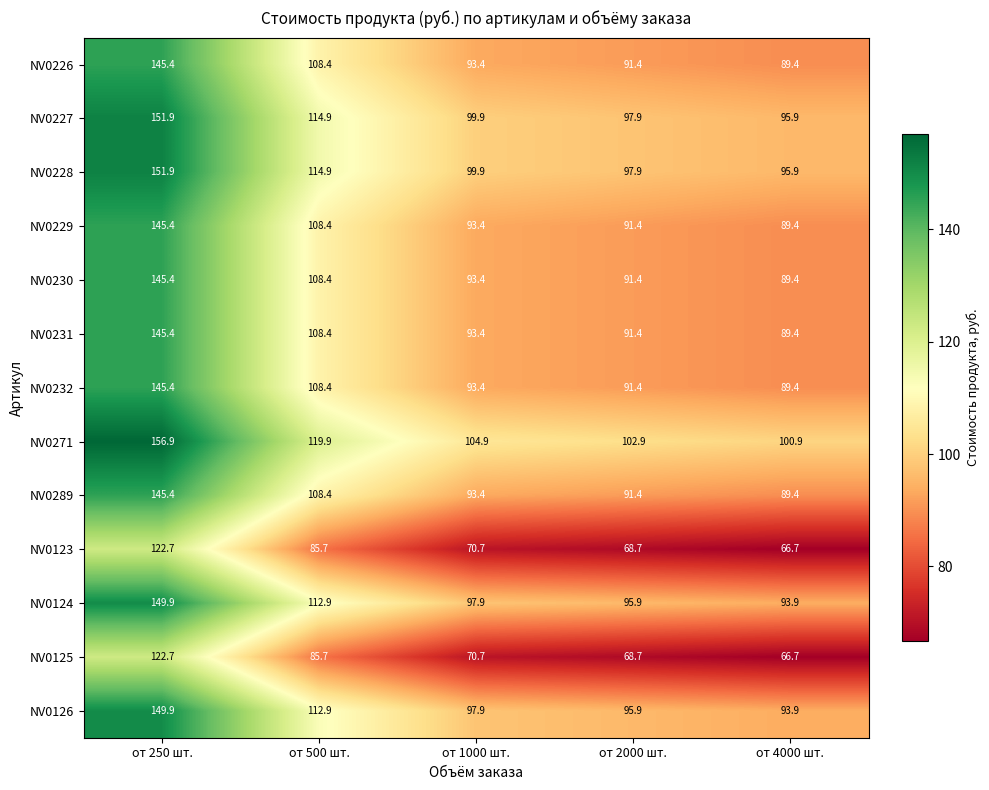

Read the NV0289 value at от 500 шт..

108.4